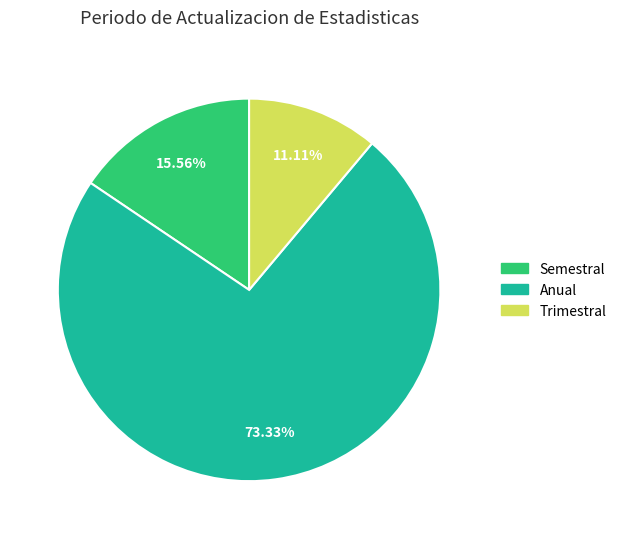

What percentage is the Anual slice, to the nearest percent?

73%